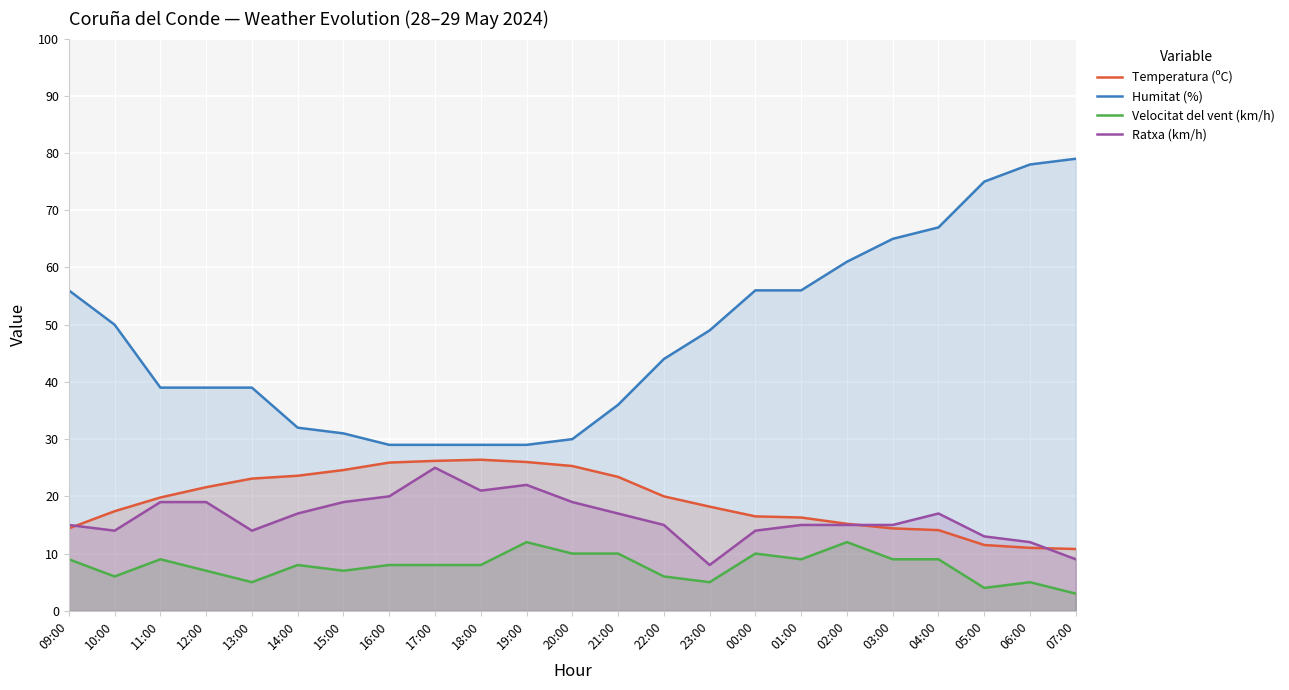

How many lines are shown in the chart?

4